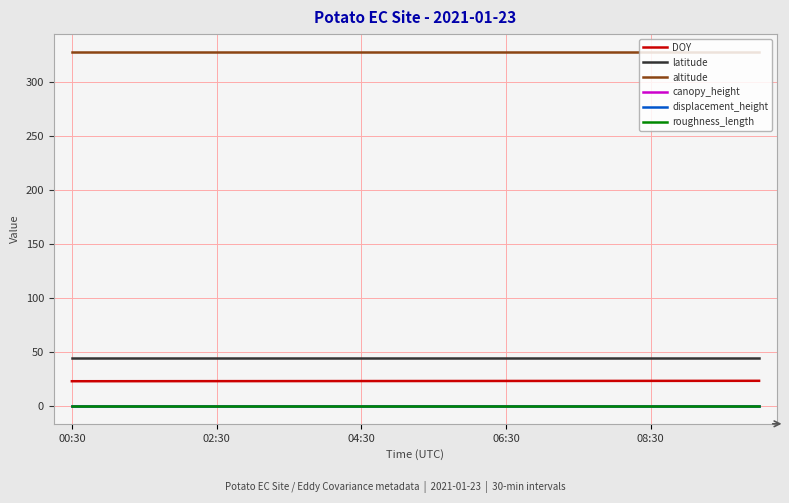

True or false: altitude and displacement_height intersect in this chart.

False